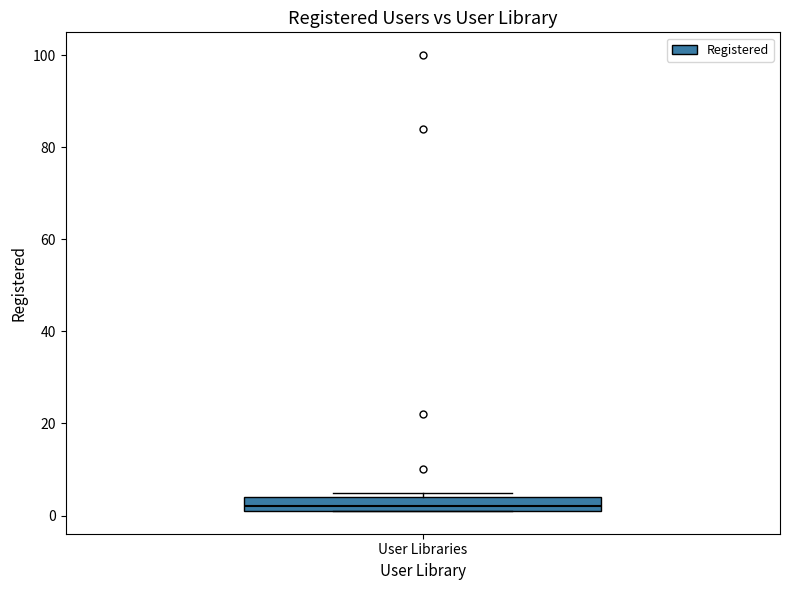

Transcribe this box plot: give where the median line is, the range the box spans, and where the two whiskers end, as read against the y-axis. The values are not printed on the chart, so give them approximately, as read against the axis.

median 2 (just above the box's lower edge), box 2 to 4, whiskers 2 to 6